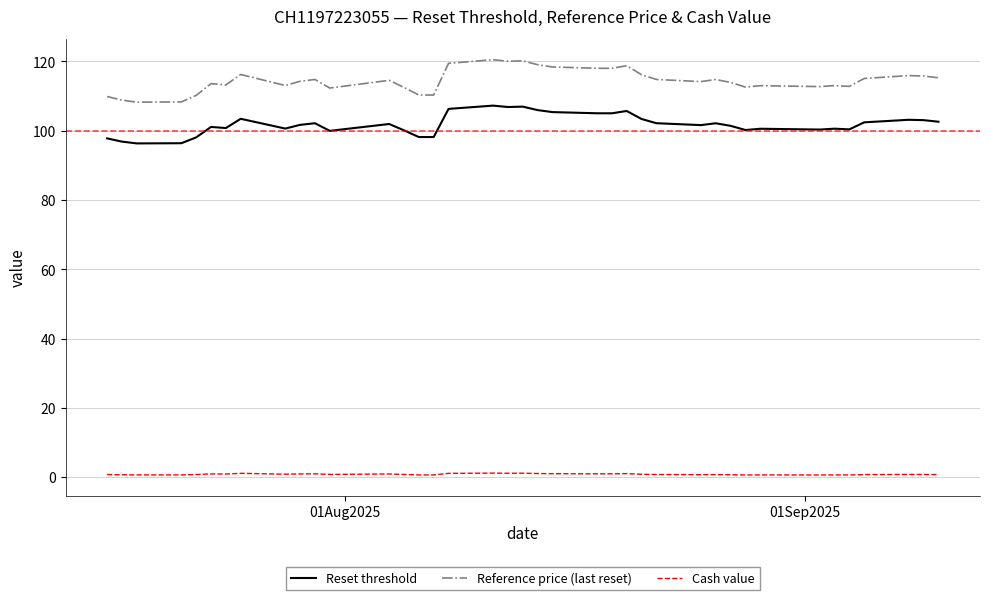

What is the average value of the Cash value series?

0.9